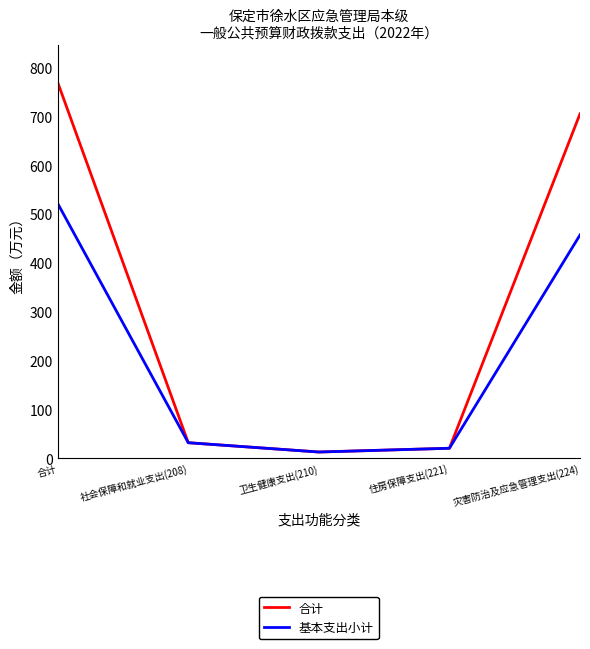

How many lines are shown in the chart?

2